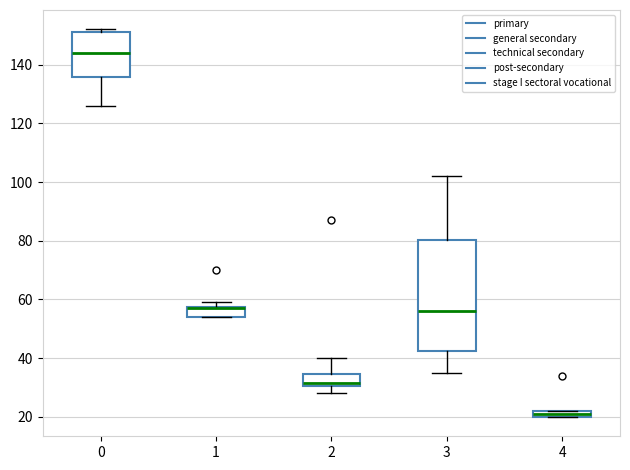

Where is the upper edge of the box at x = 2 on the y-axis? The values are not printed on the chart, so give them approximately, as read against the axis.

34